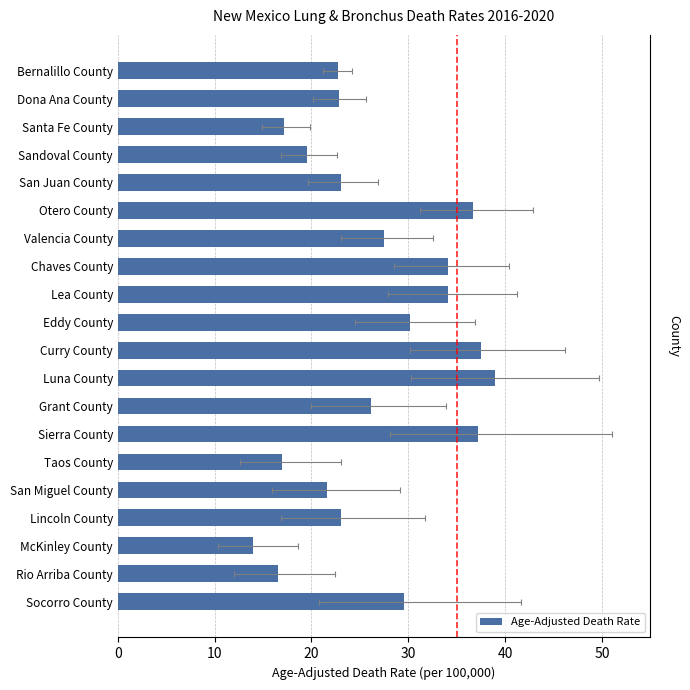

Where is the data nearest to the value 26?

Grant County